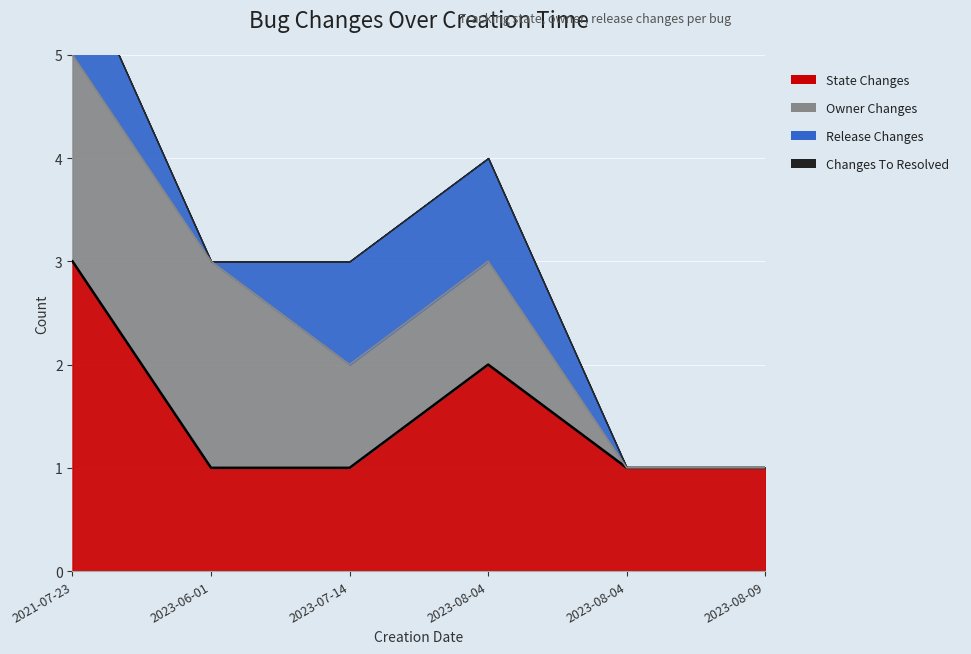

Count the OWNER_CHANGES values in the range 0 to 2.

6